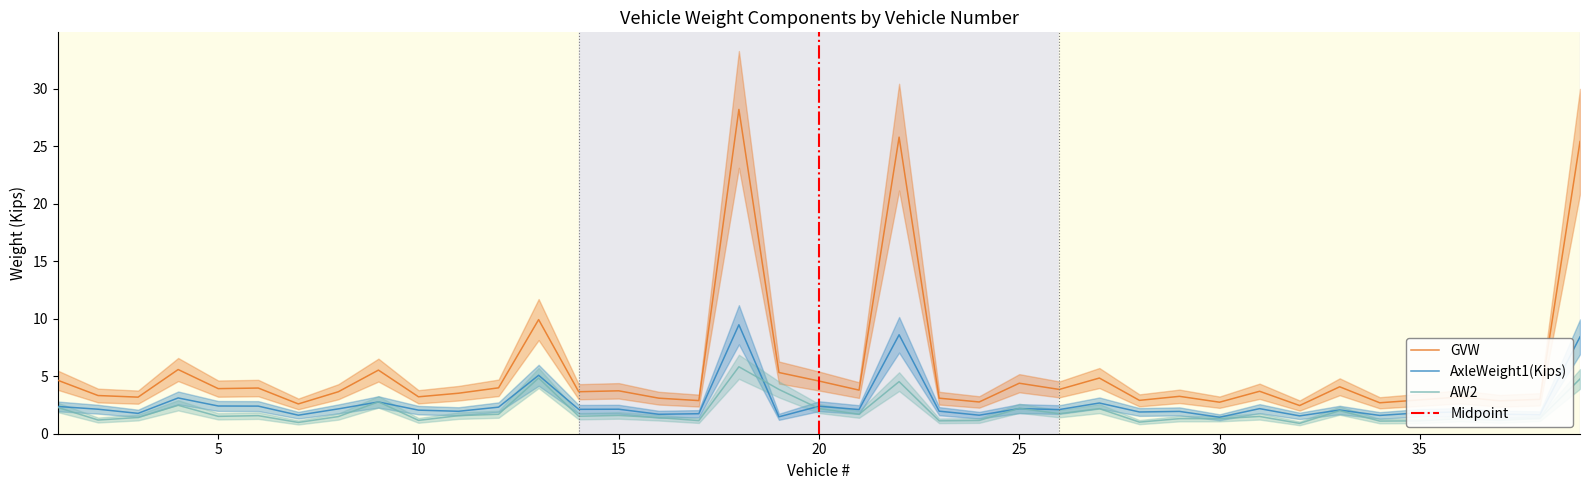

What are all the series names shown in the legend?

GVW, AxleWeight1(Kips), AW2